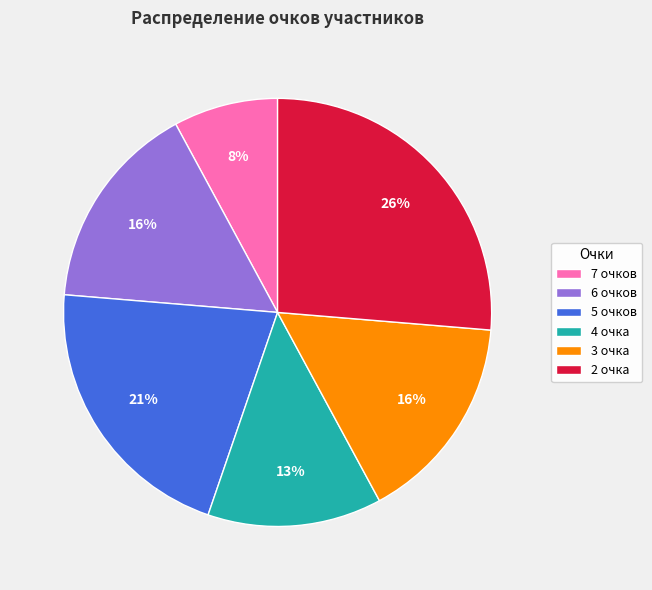

What is the smallest slice in the pie chart?

7 очков